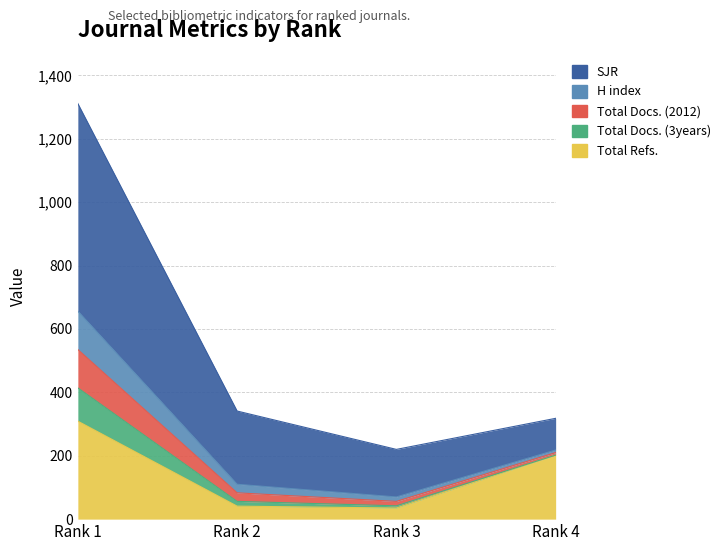

True or false: Total Docs. (2012) and SJR cross at least once.

False